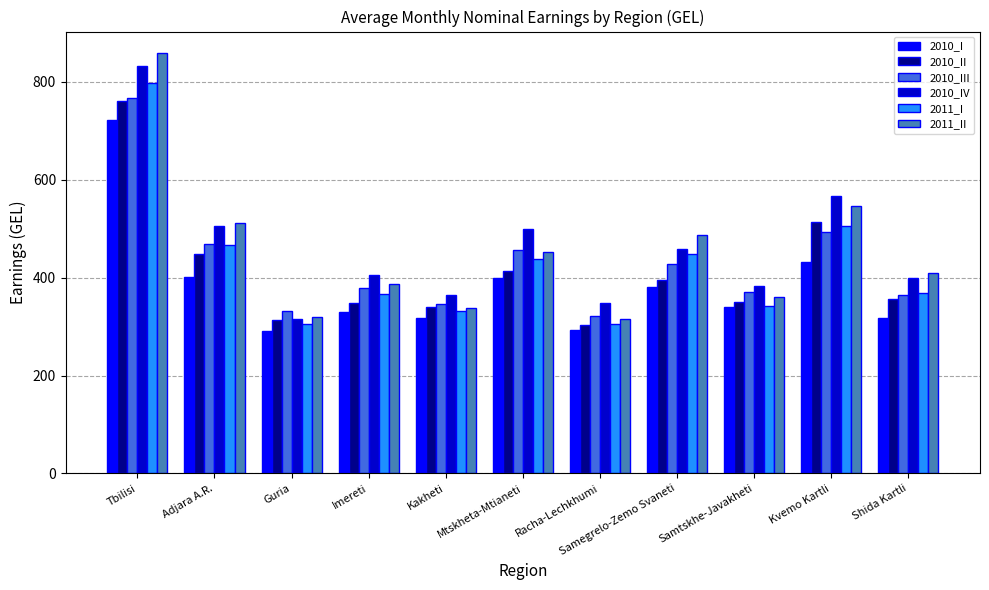

How many series are shown in this chart?

6